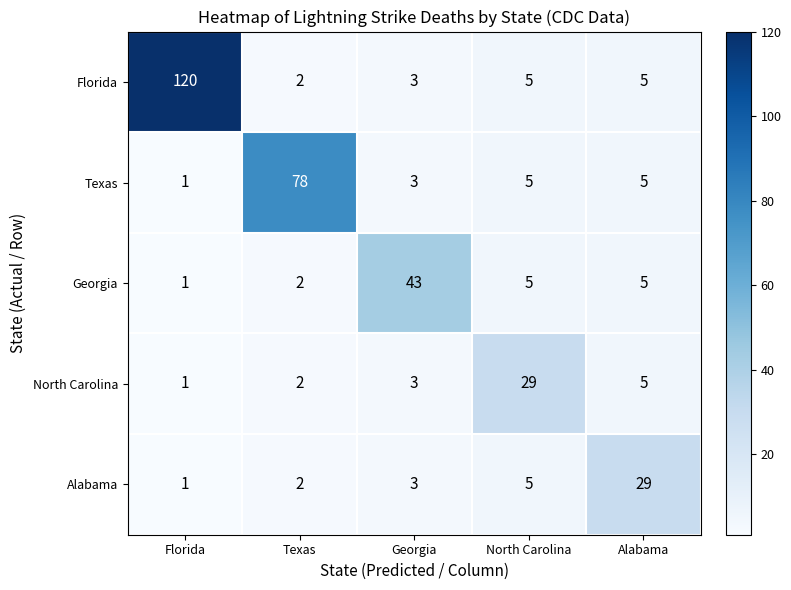

What is the difference between the second highest and second lowest values in the Alabama series?

3